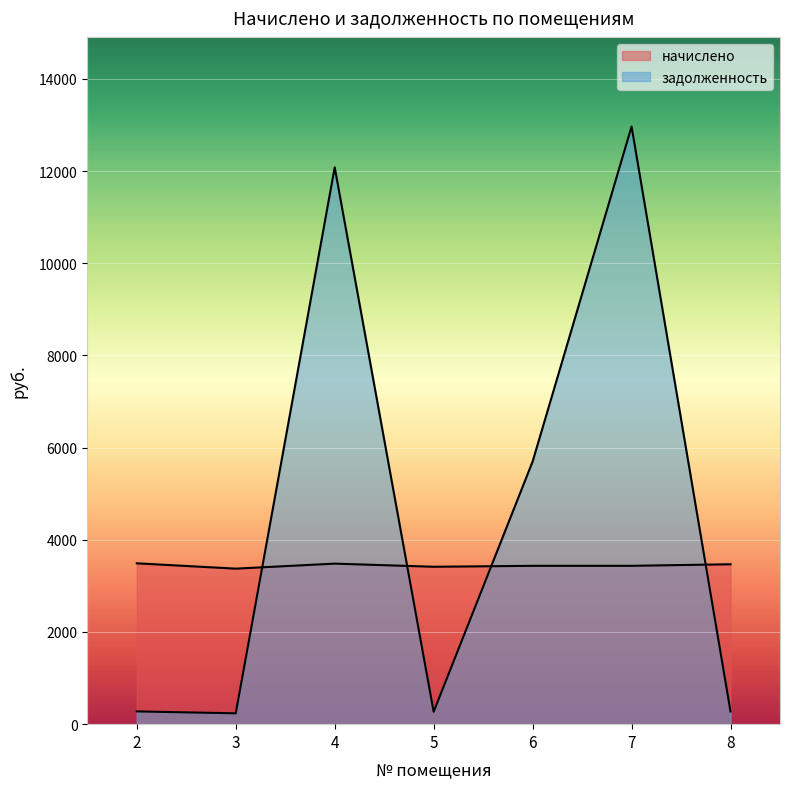

Is it true that задолженность equals 12968.4 at 7?

True